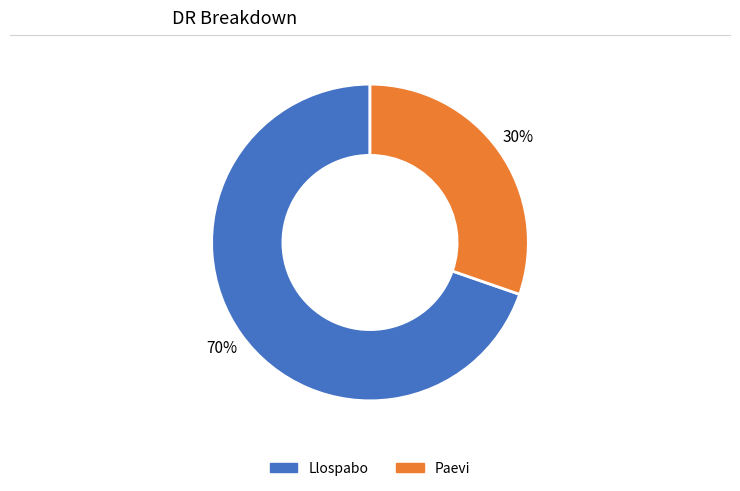

Which category accounts for the majority?

Llospabo